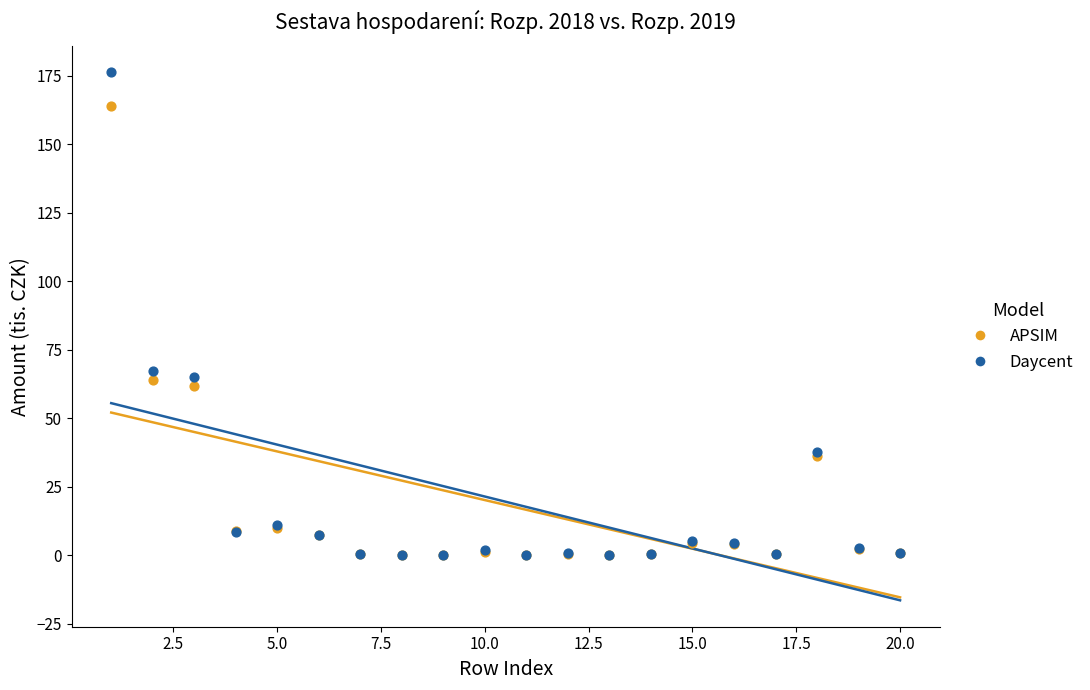

In the APSIM series, what Y value is closest to 81?

63.8